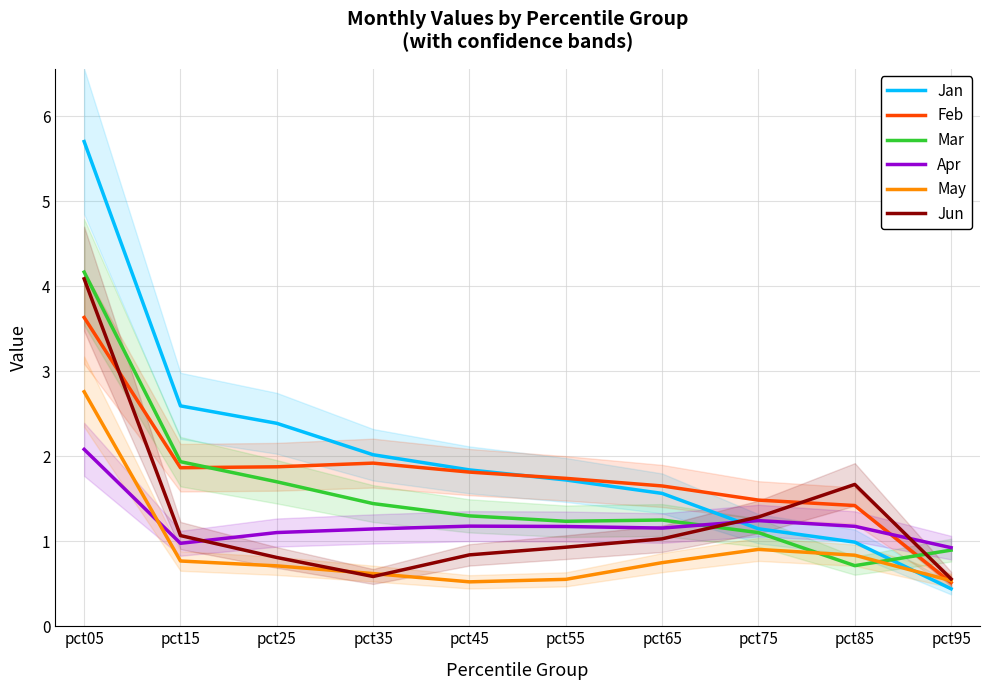

What is the total value across all series at pct55?

7.4